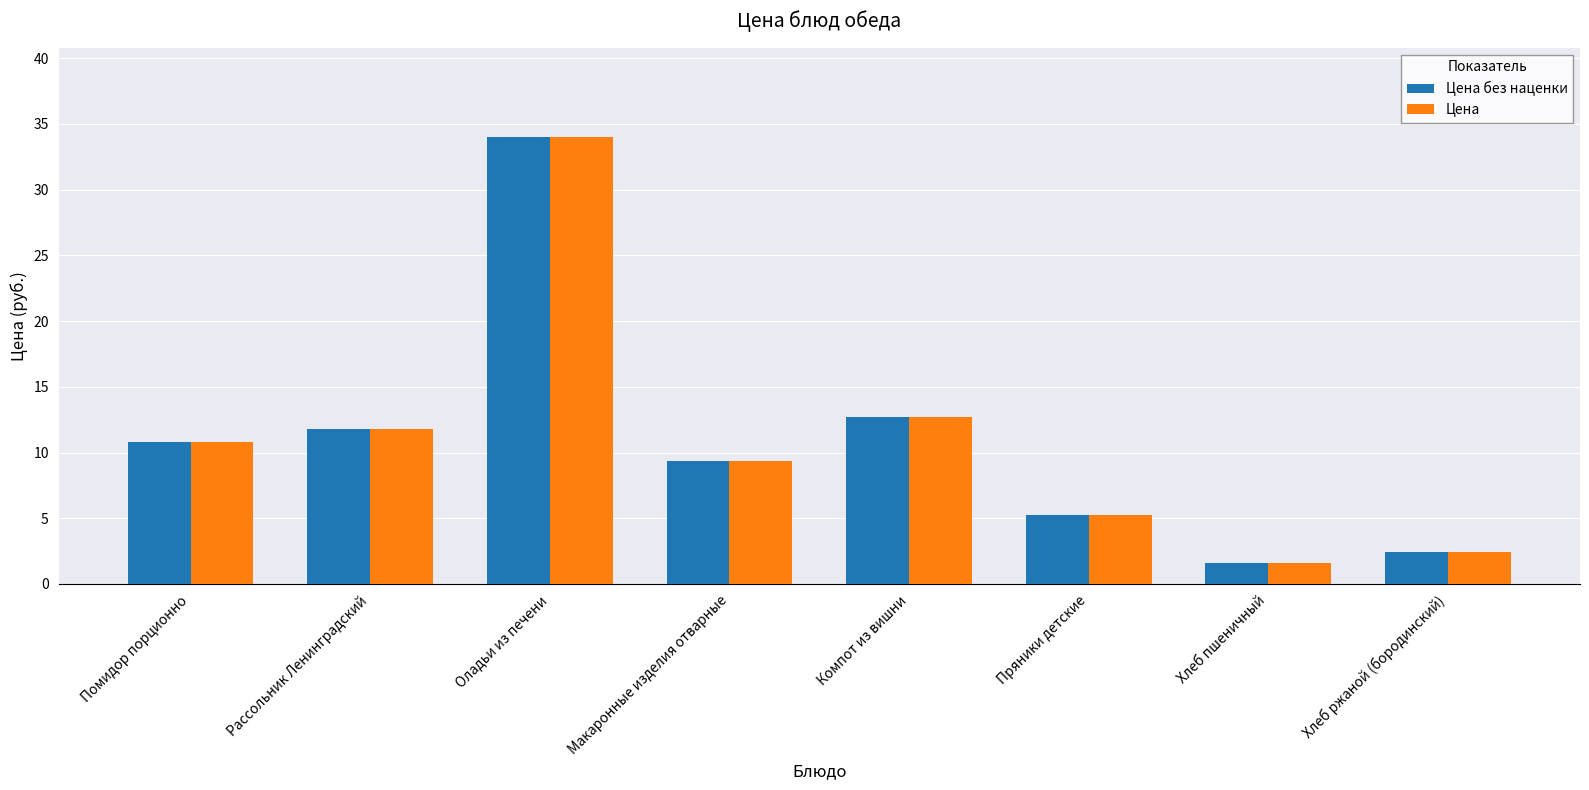

What is the approximate value of Цена at Компот из вишни?

12.7